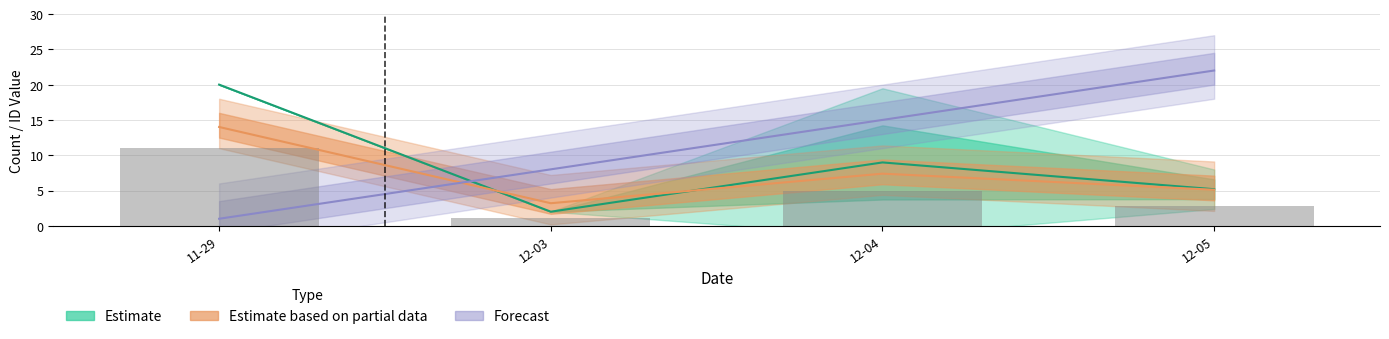

Reading left to right, list all the values displayed in this chart.

Estimate: 20.0	2.0	9.0	5.2
Estimate based on partial data: 14.0	3.2	7.4	5.1
Forecast: 1.0	8.0	15.0	22.0